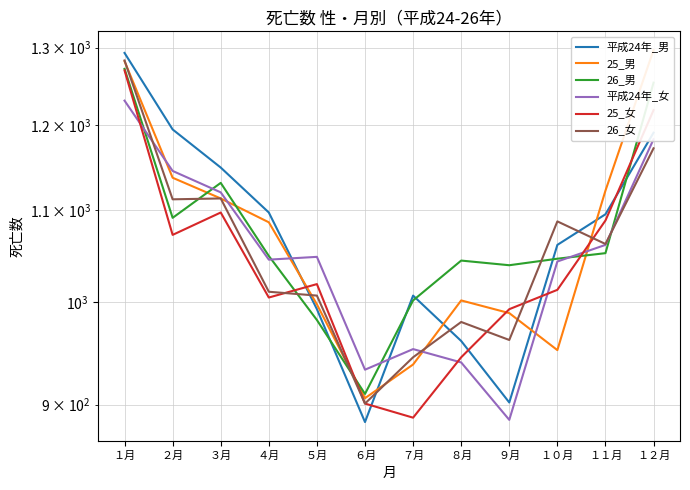

Read the 26_男 value at ９月, to the nearest 50.

1050